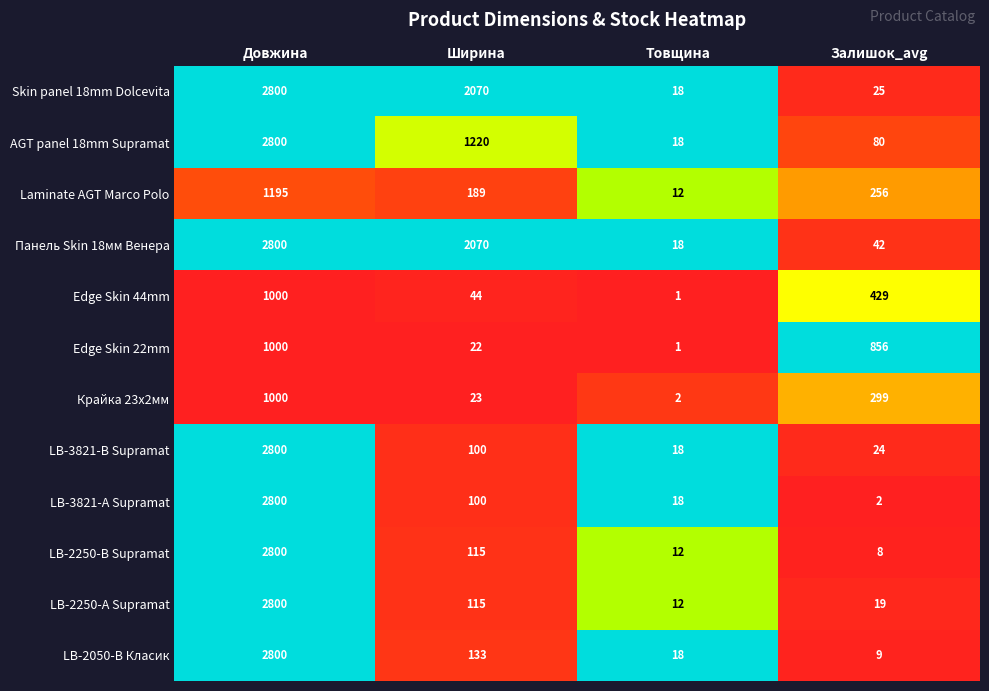

The value of LB-3821-А Supramat at Залишок_avg is 2. True or false?

True